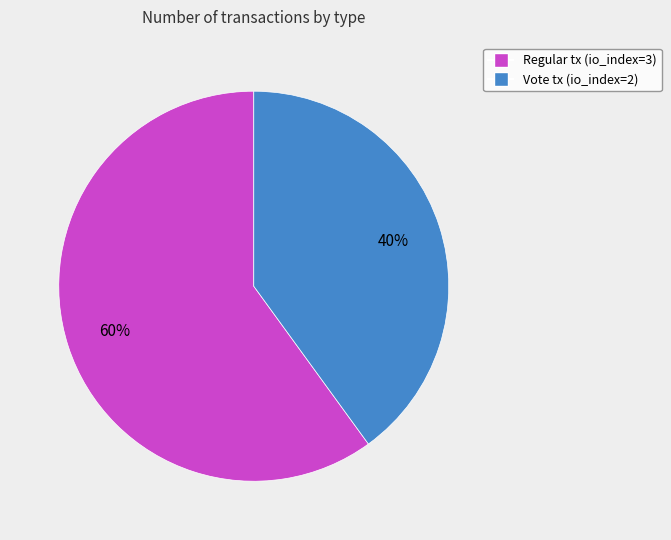

To the nearest percent, what is the average slice percentage?

50%